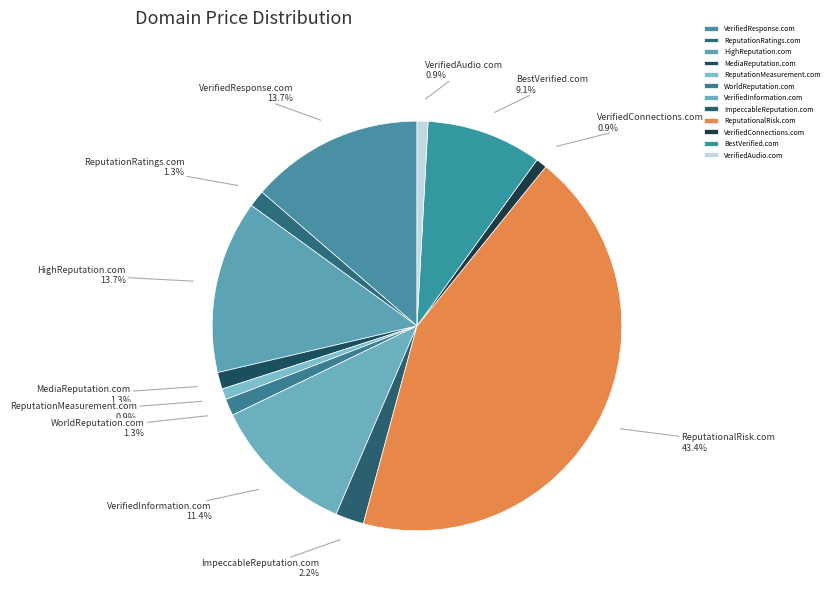

The ReputationMeasurement.com slice represents 15% of the pie. True or false?

False